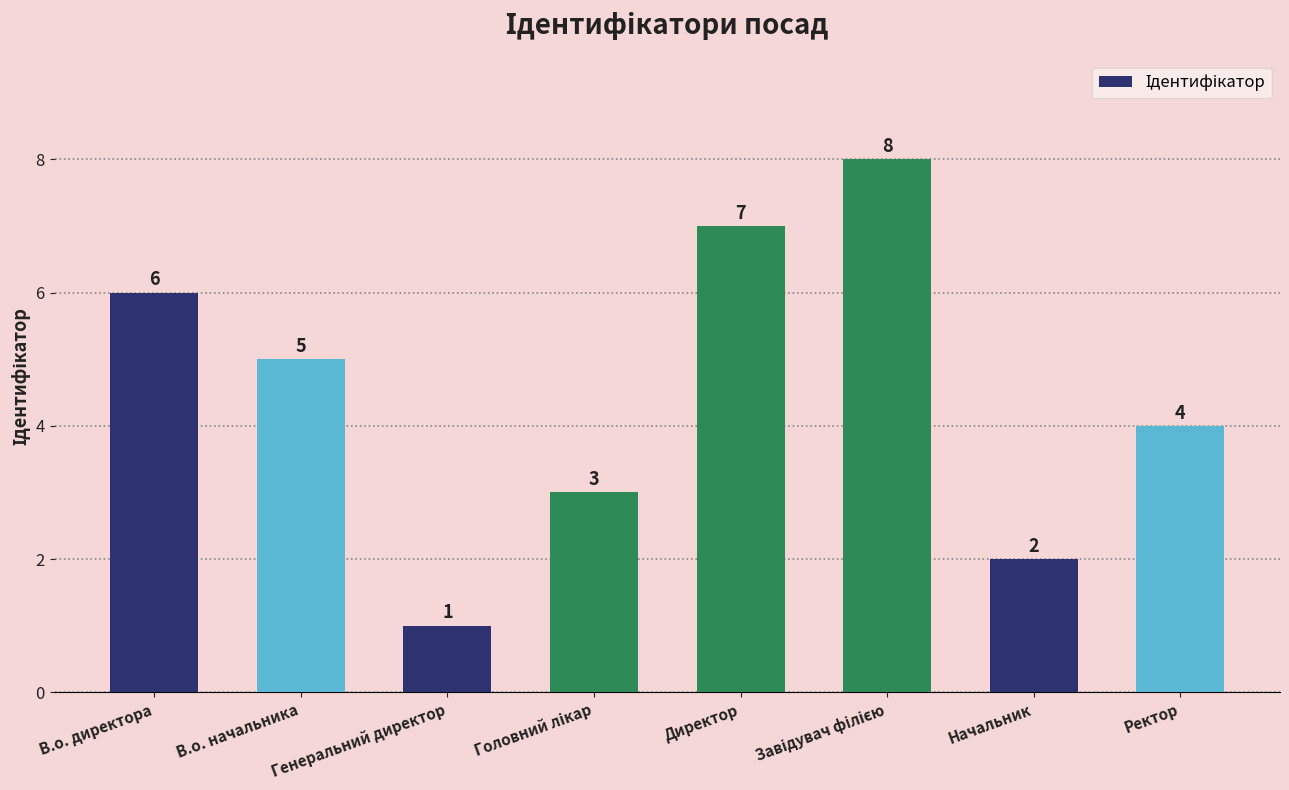

The chart shows a value of 1 at Начальник. True or false?

False